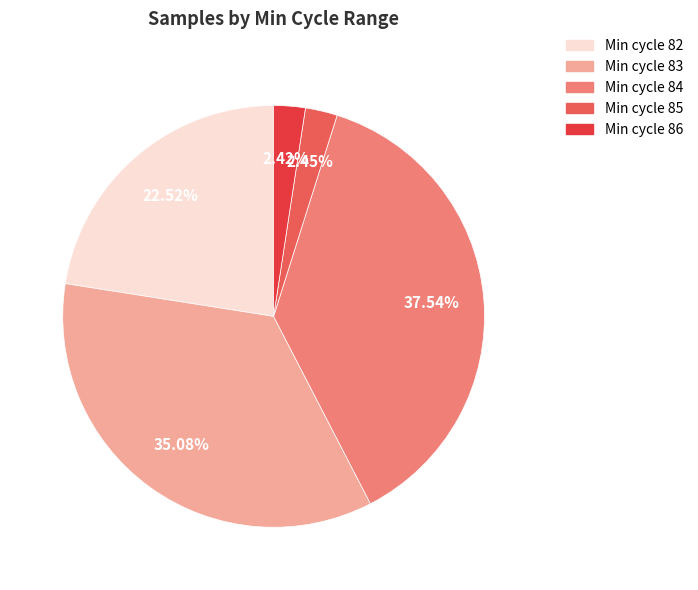

How many slices are in this pie chart?

5